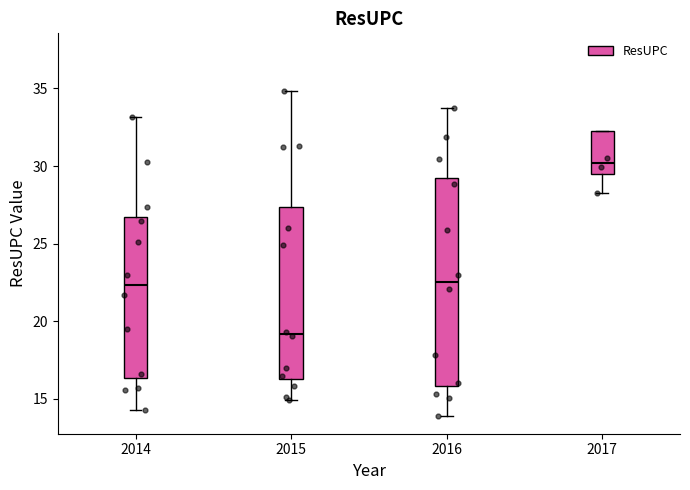

Which box's median line is the highest?

2017